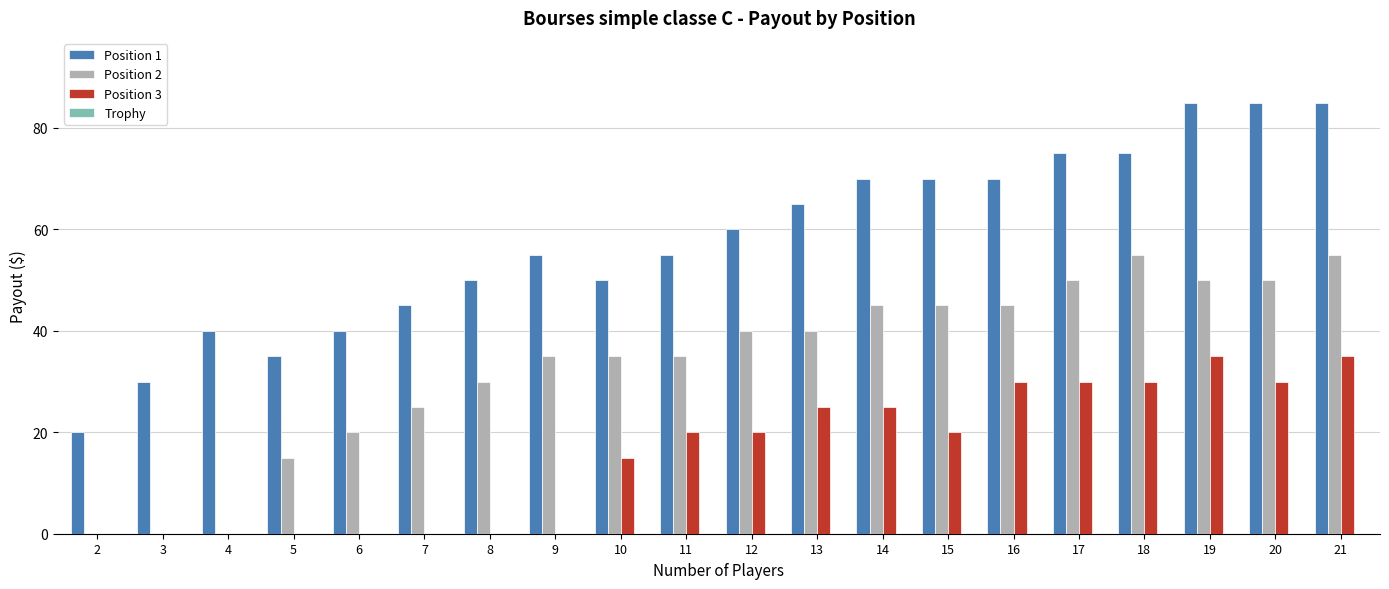

What is the sum of all Position 3 values?

315